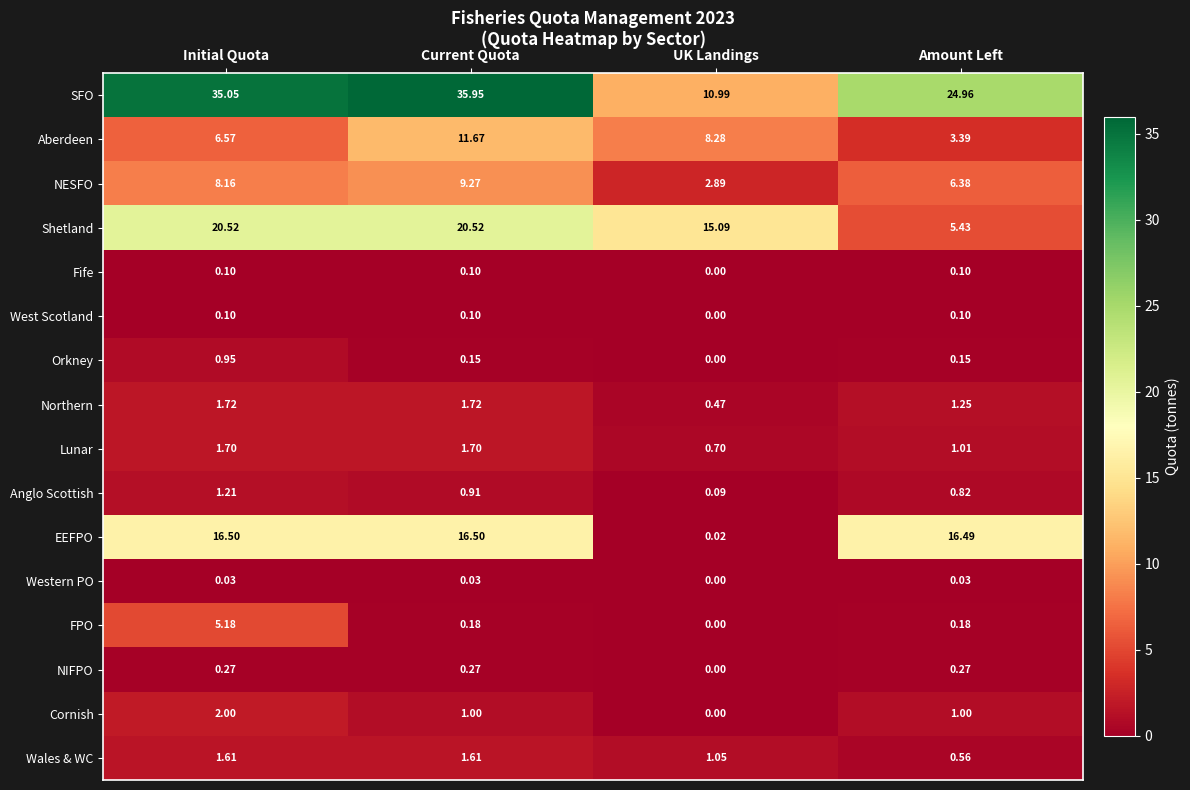

Which series has the widest spread of values?

SFO